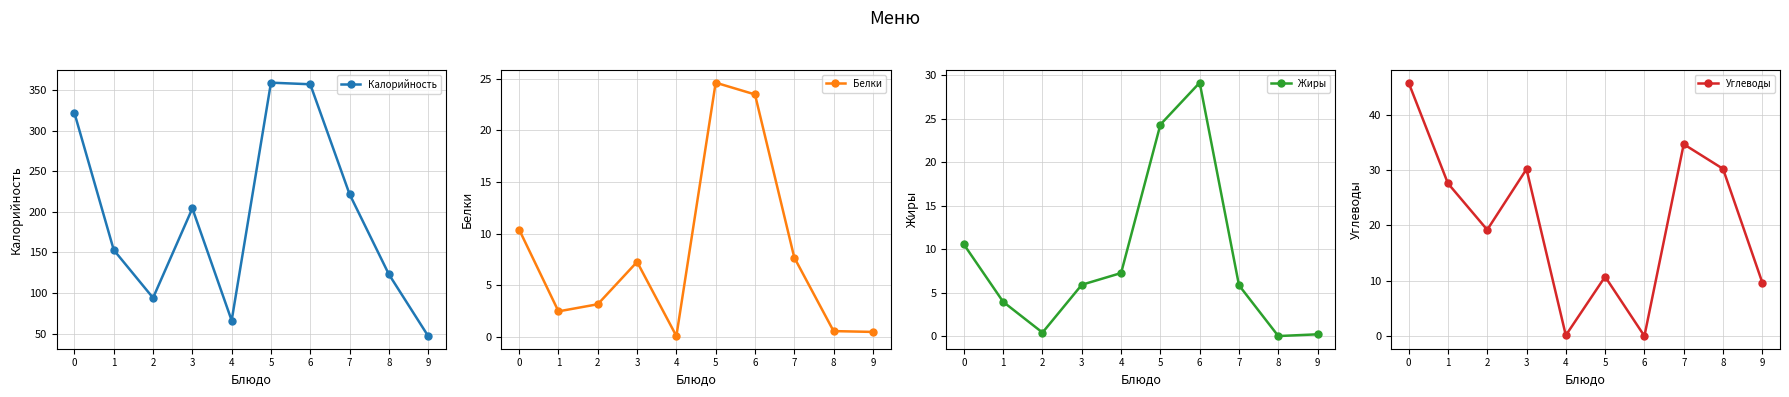

Which series has the largest total across all categories?

Калорийность